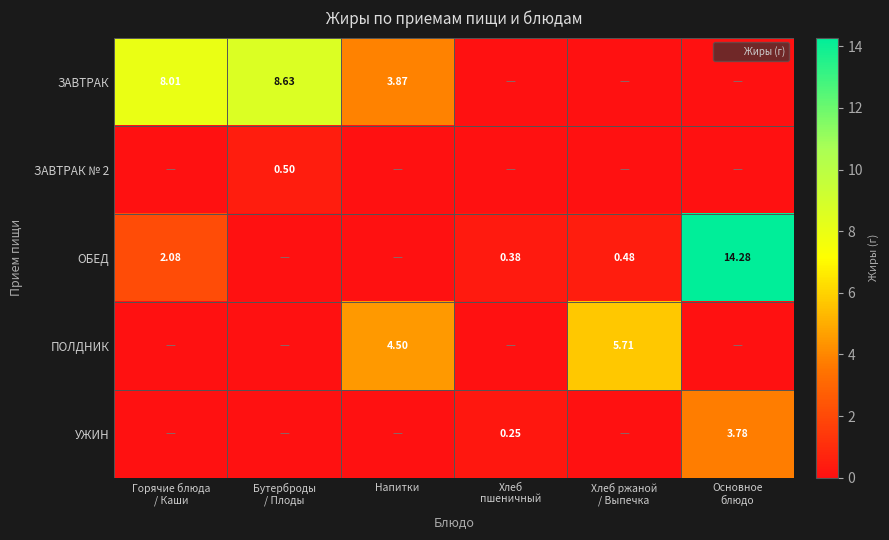

Where does the ЗАВТРАК series first go above 3?

Горячие блюда / Каши